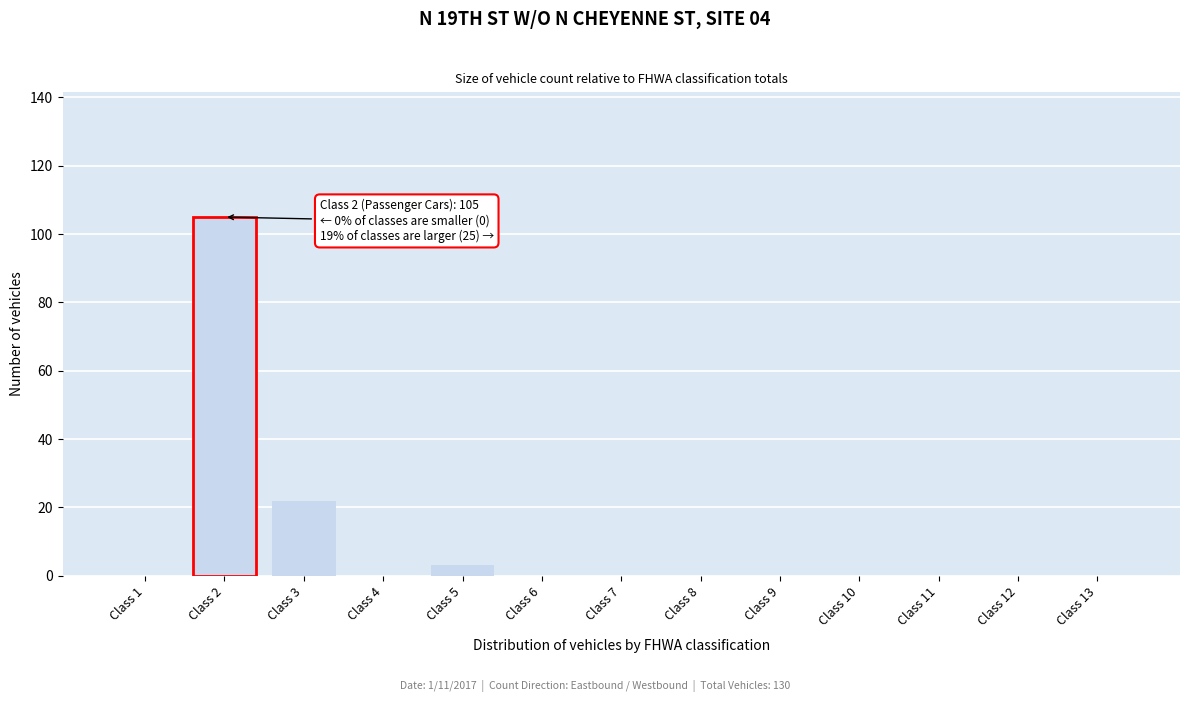

Reading left to right, list all the values displayed in this chart.

Class 1=0	Class 2=105	Class 3=22	Class 4=0	Class 5=3	Class 6=0	Class 7=0	Class 8=0	Class 9=0	Class 10=0	Class 11=0	Class 12=0	Class 13=0